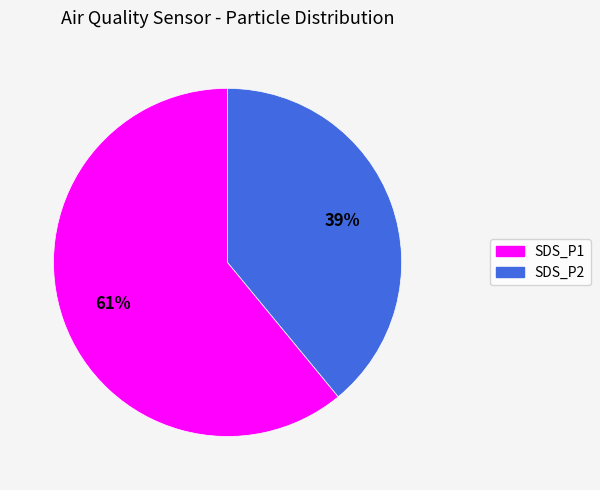

Rank the categories by value from highest to lowest.

SDS_P1, SDS_P2